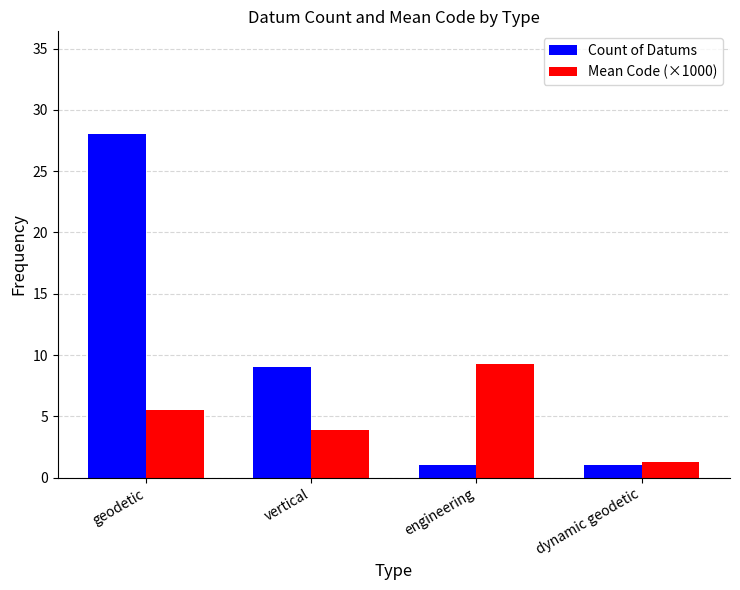

The value of Mean Code (×1000) at geodetic is 5.5. True or false?

True